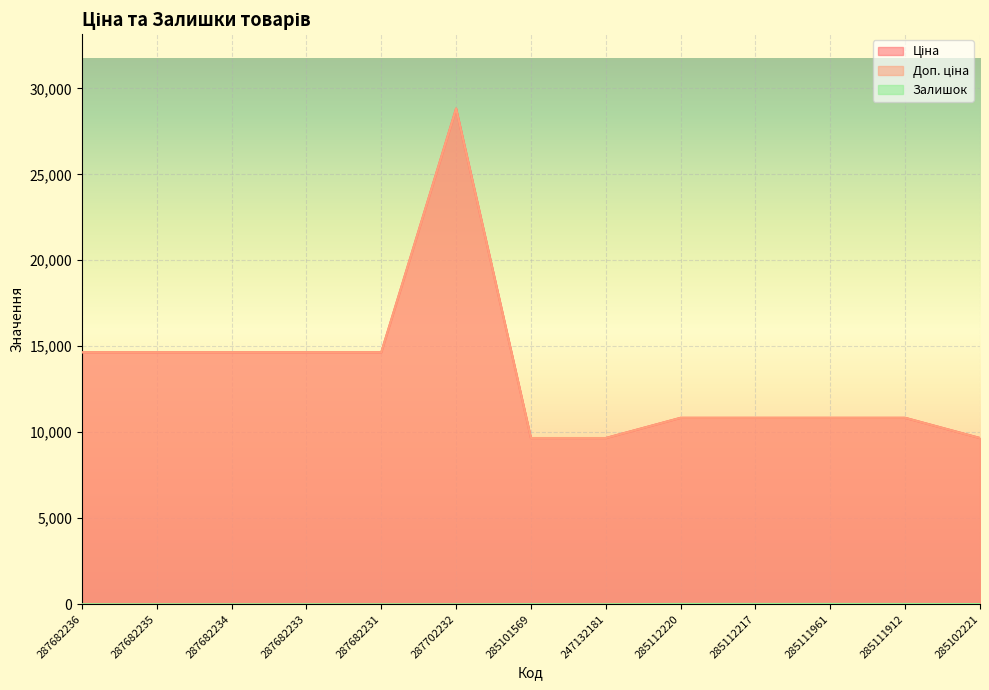

What is the spread (max minus min) of values at 285111961?

10823.1